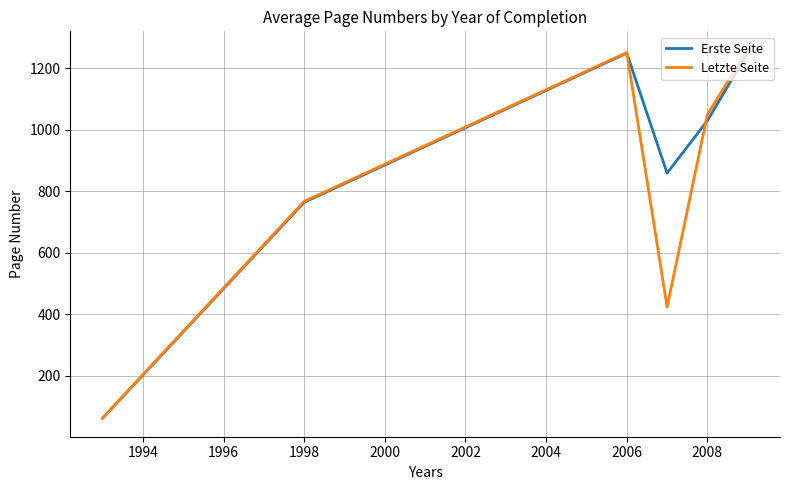

What is the greatest value displayed?

1260.0